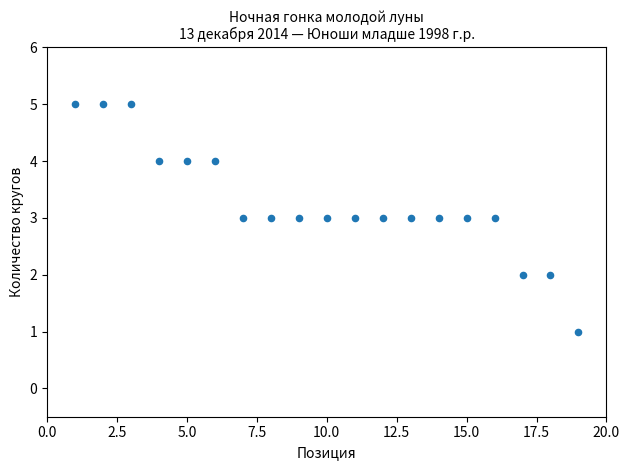

What is the range of X values (max minus min)?

18